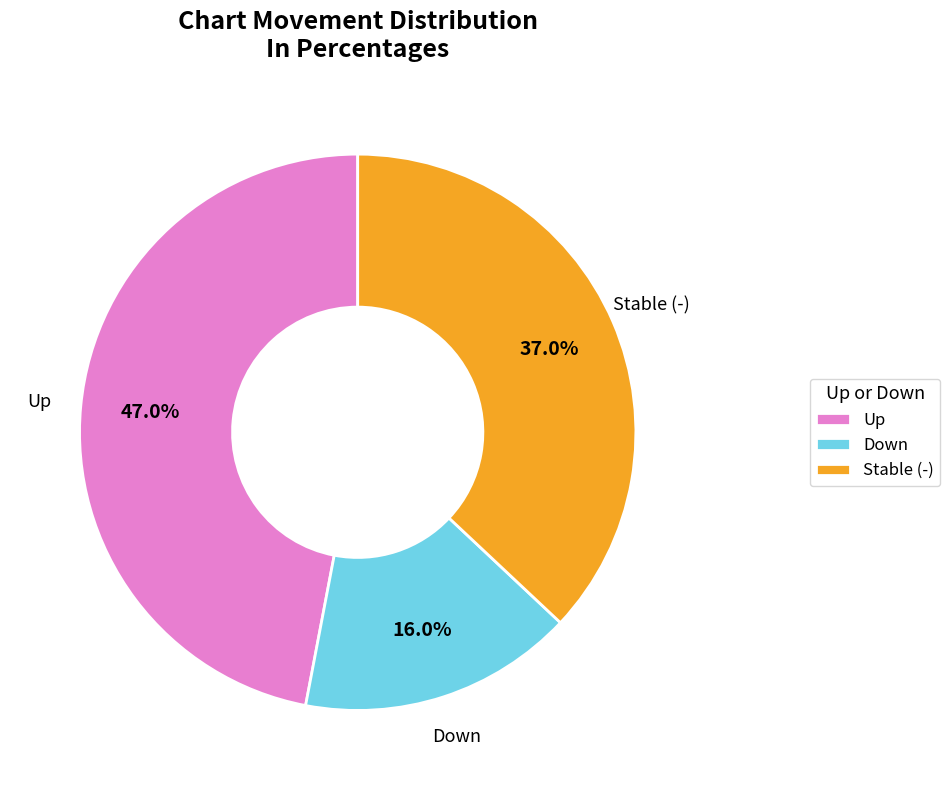

Rank the categories by value from lowest to highest.

Down, Stable (-), Up